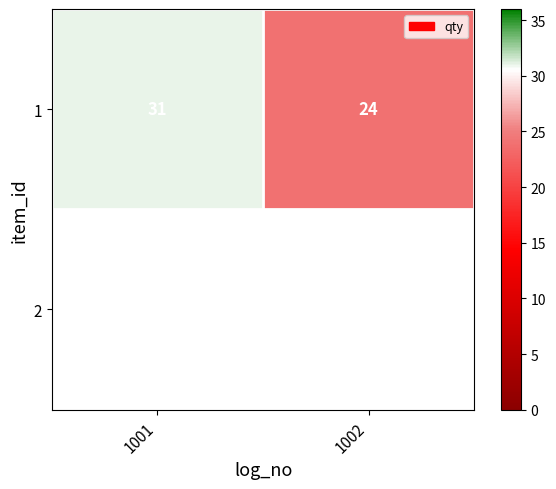

Reading left to right, extract all data points from this chart.

31	24